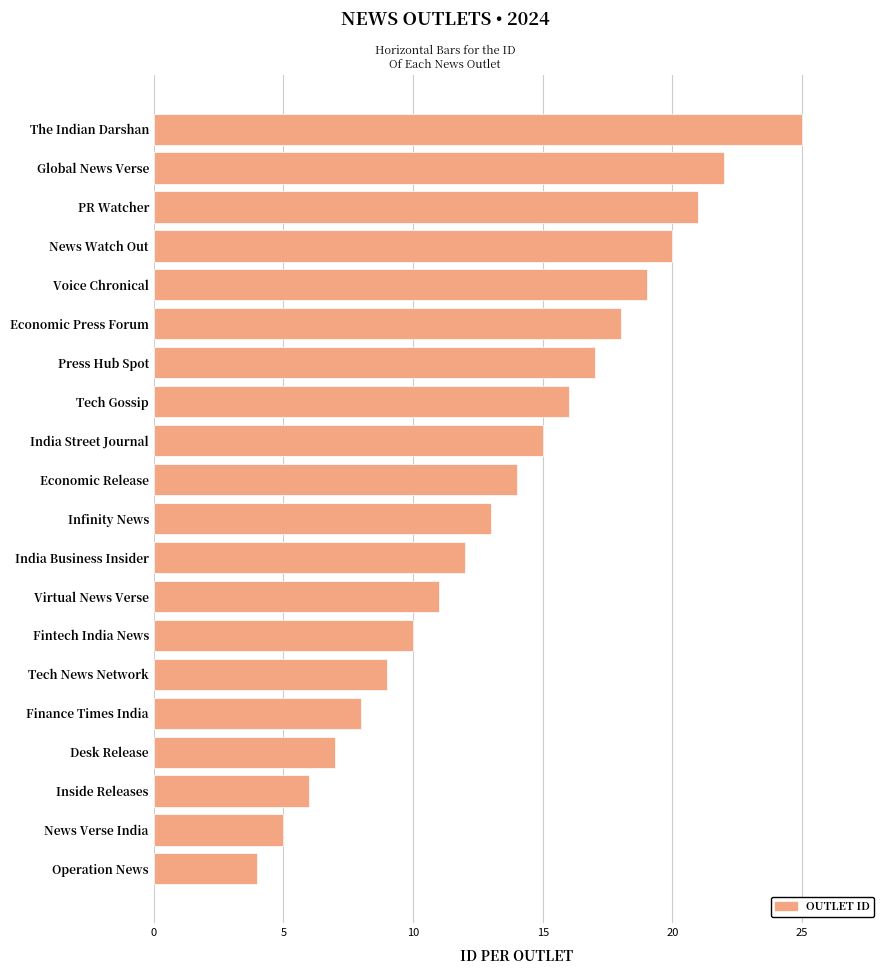

Rank the categories by value from lowest to highest.

Operation News, News Verse India, Inside Releases, Desk Release, Finance Times India, Tech News Network, Fintech India News, Virtual News Verse, India Business Insider, Infinity News, Economic Release, India Street Journal, Tech Gossip, Press Hub Spot, Economic Press Forum, Voice Chronical, News Watch Out, PR Watcher, Global News Verse, The Indian Darshan